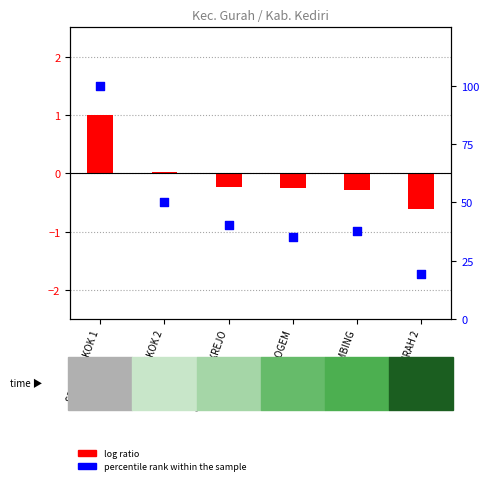

What is the change in value from SDN BANGKOK 2 to SDN TAMBAKREJO?

-10.1